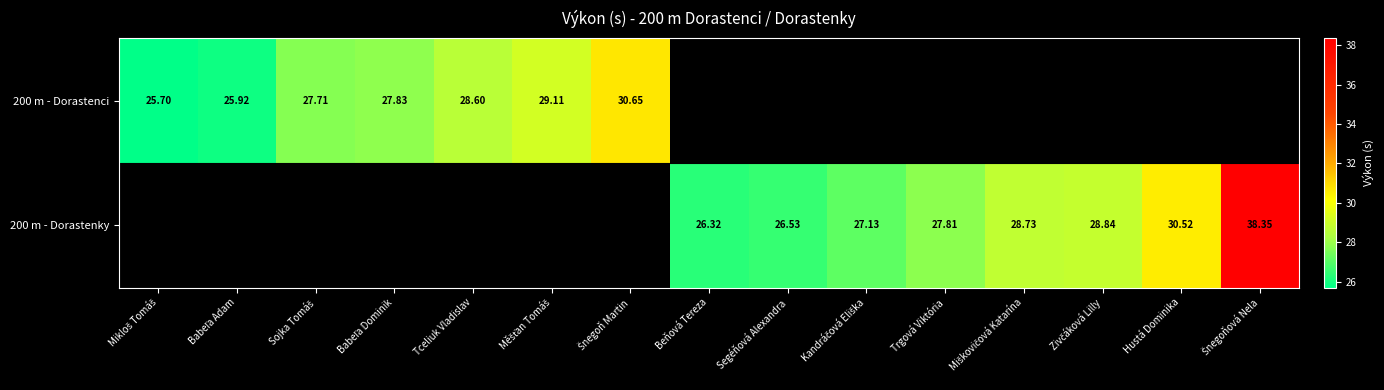

The 200 m - Dorastenci series shows 41.6 at Šnegoň Martin. True or false?

False